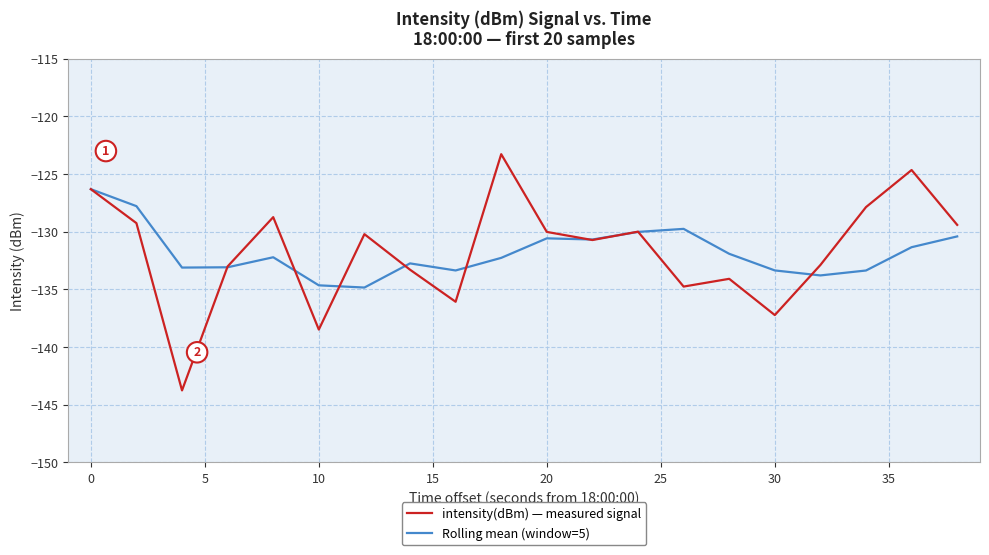

Which series has the largest range (max minus min)?

intensity(dBm) — measured signal